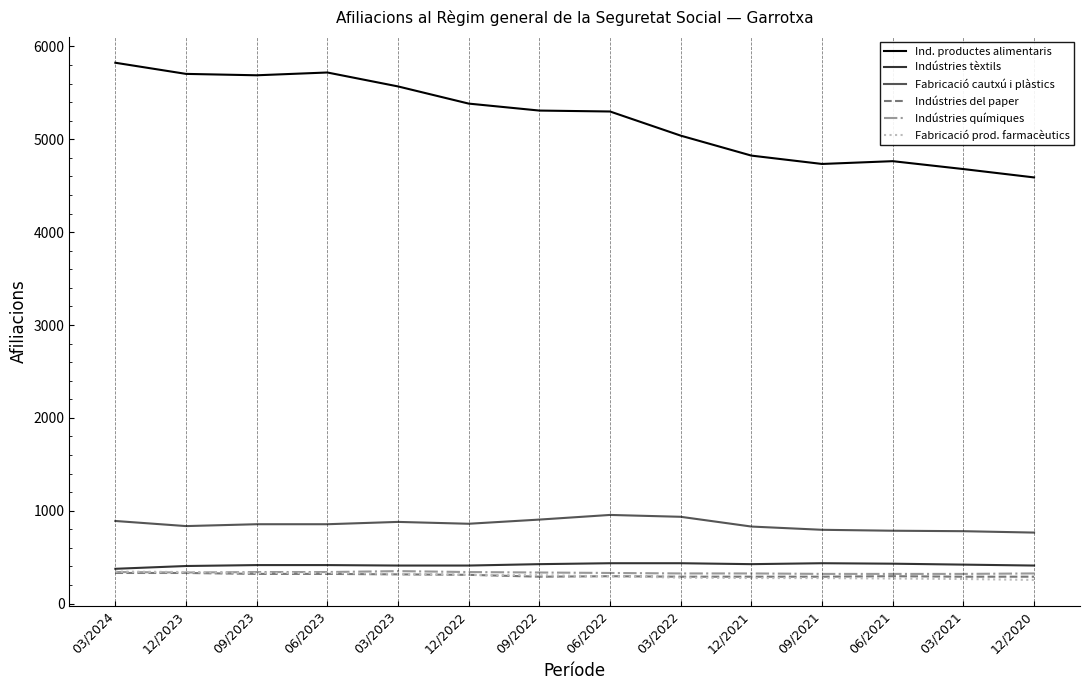

What is the total value across all series at 03/2021?

6755